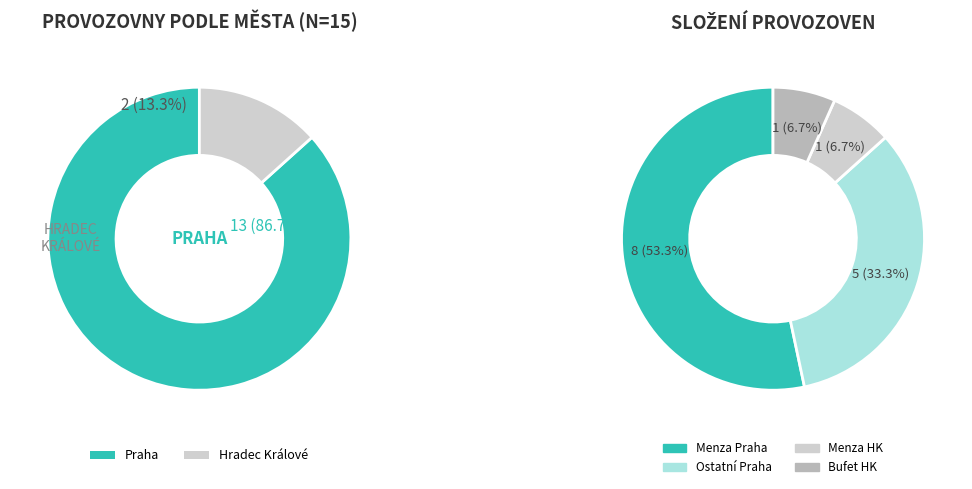

To the nearest percent, what is the difference between the largest and smallest slice percentages?

73%